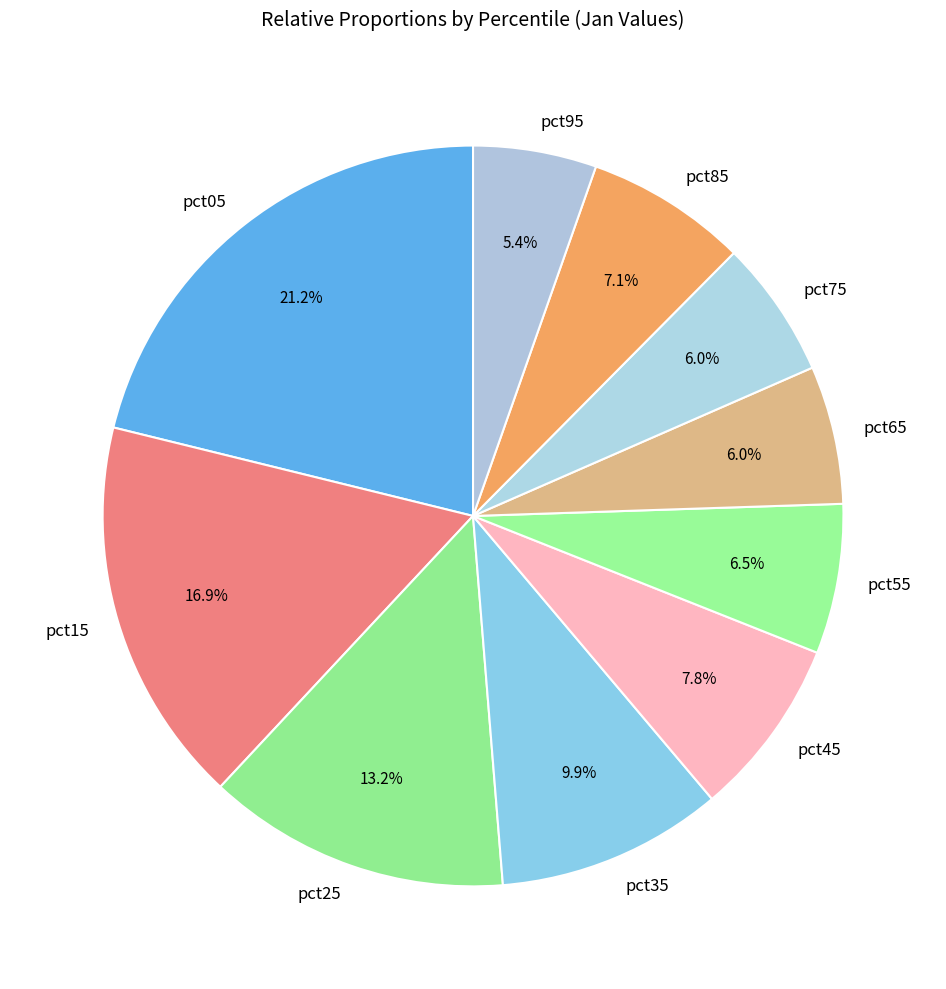

How much of the chart is everything except pct85?

92.9%